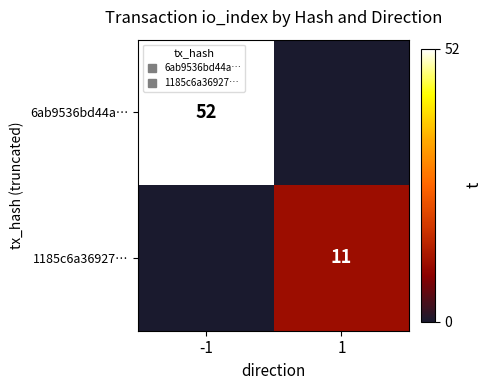

List the series in order of their peak value, lowest first.

1185c6a36927…, 6ab9536bd44a…